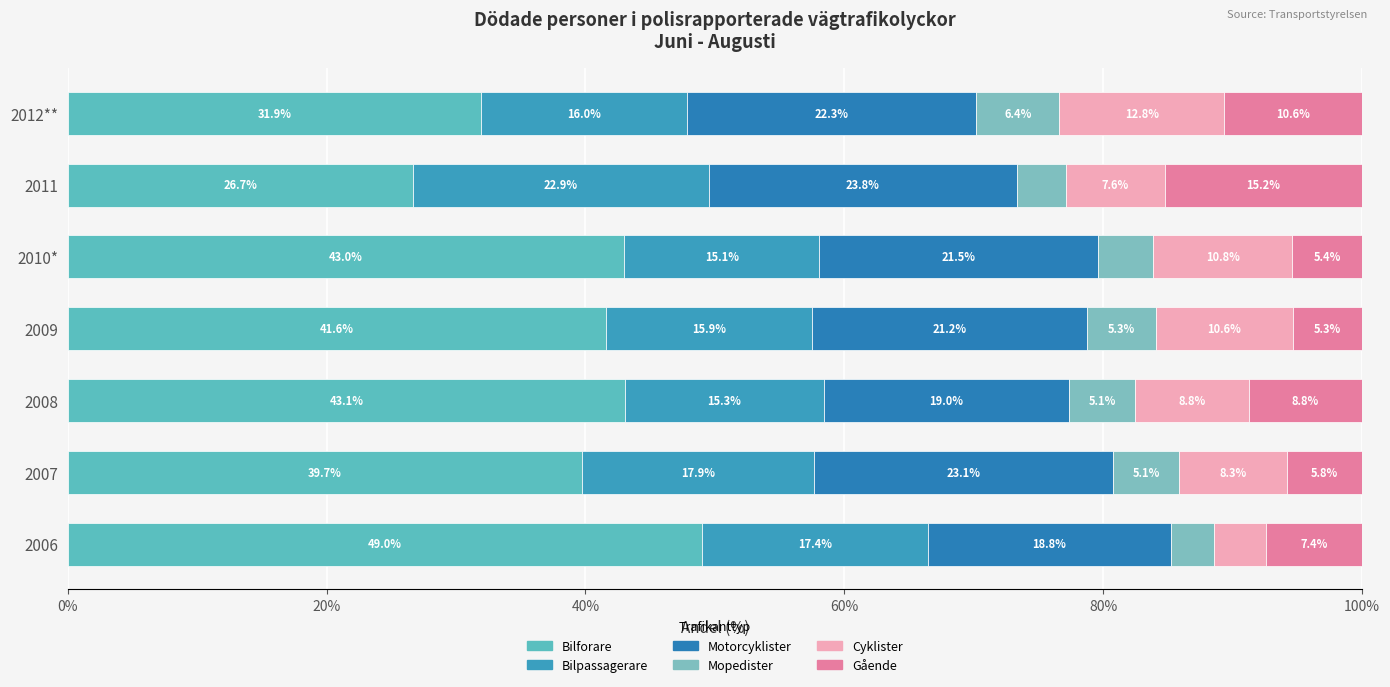

Which series has the largest range (max minus min)?

Bilforare